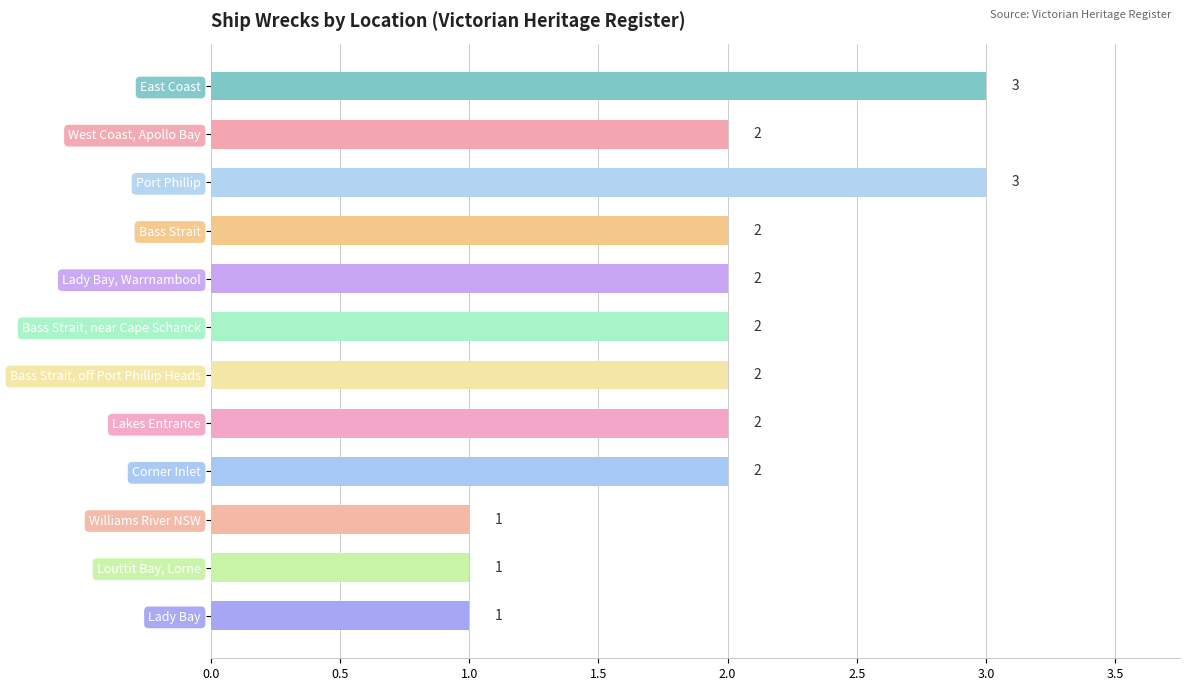

The value at Bass Strait, near Cape Schanck is 1. True or false?

False